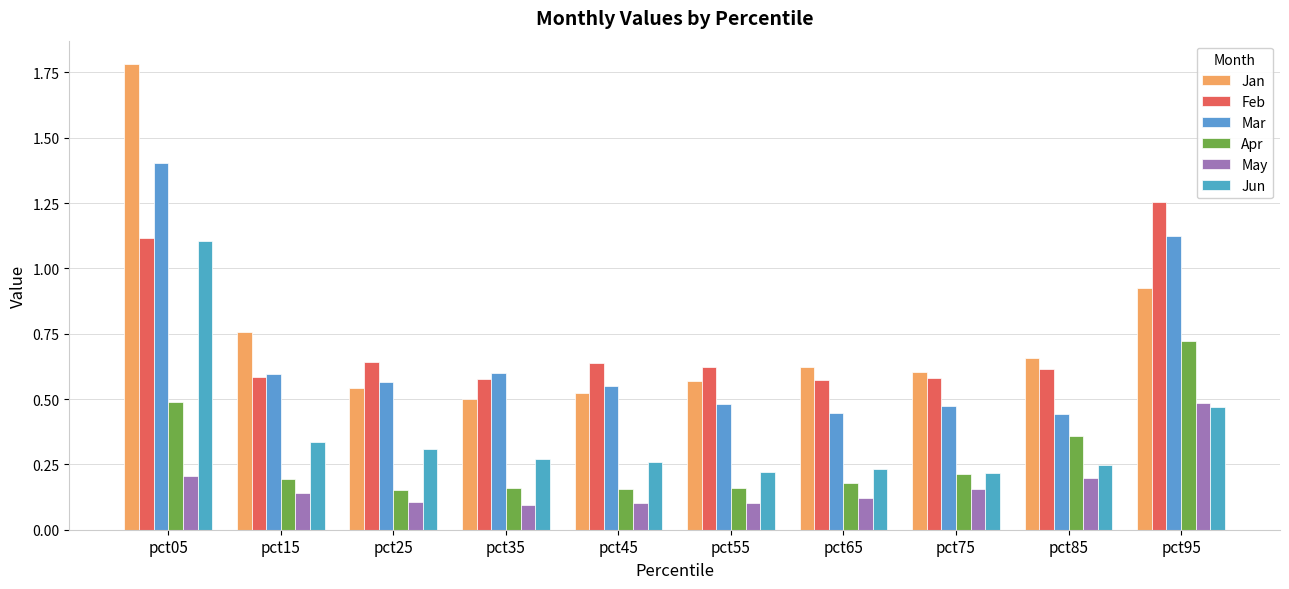

What are all the series names shown in the legend?

Jan, Feb, Mar, Apr, May, Jun